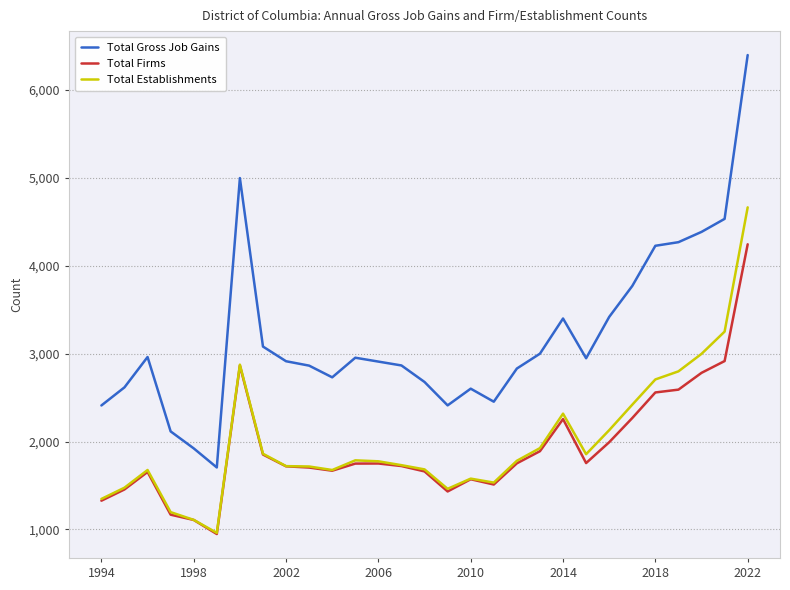

What is the maximum value shown in the chart?

6395